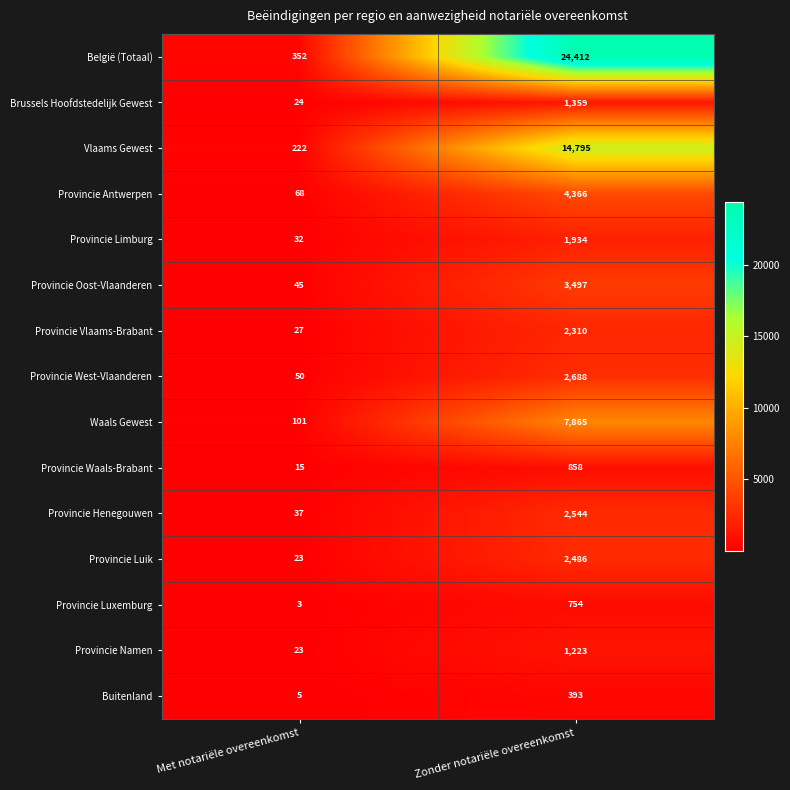

What is the difference between the Provincie Luxemburg values at Zonder notariële overeenkomst and Met notariële overeenkomst?

751